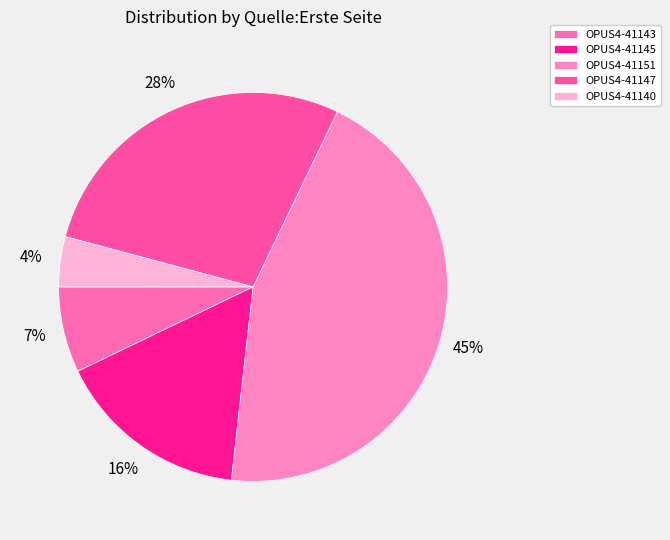

How many slices are in this pie chart?

5